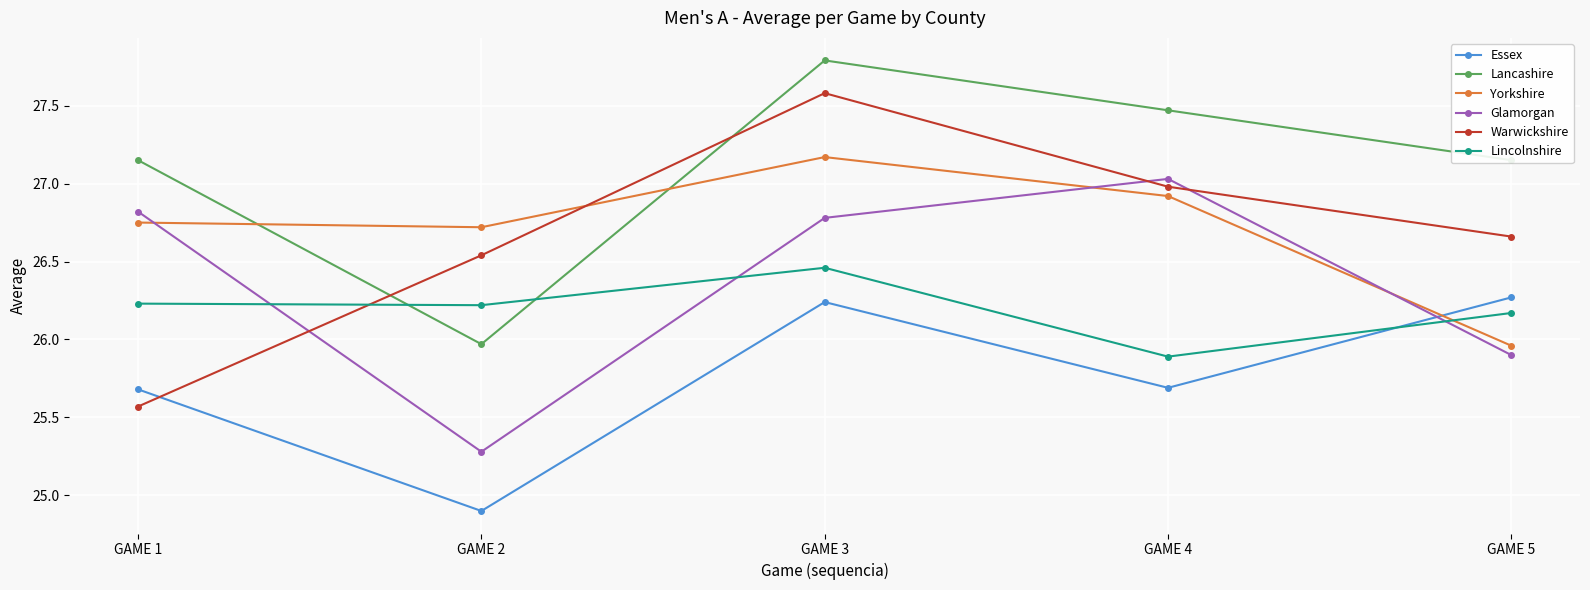

What is the sum of the Yorkshire values at GAME 1 and GAME 3?

53.9